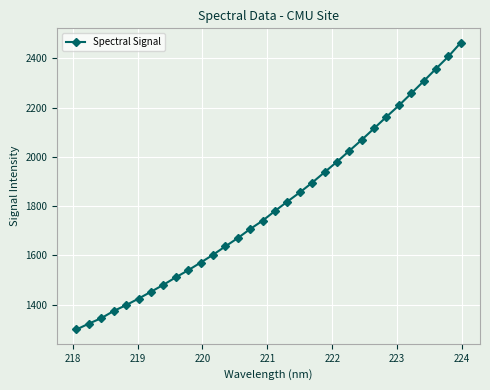

What is the minimum value shown in the chart?

1299.5